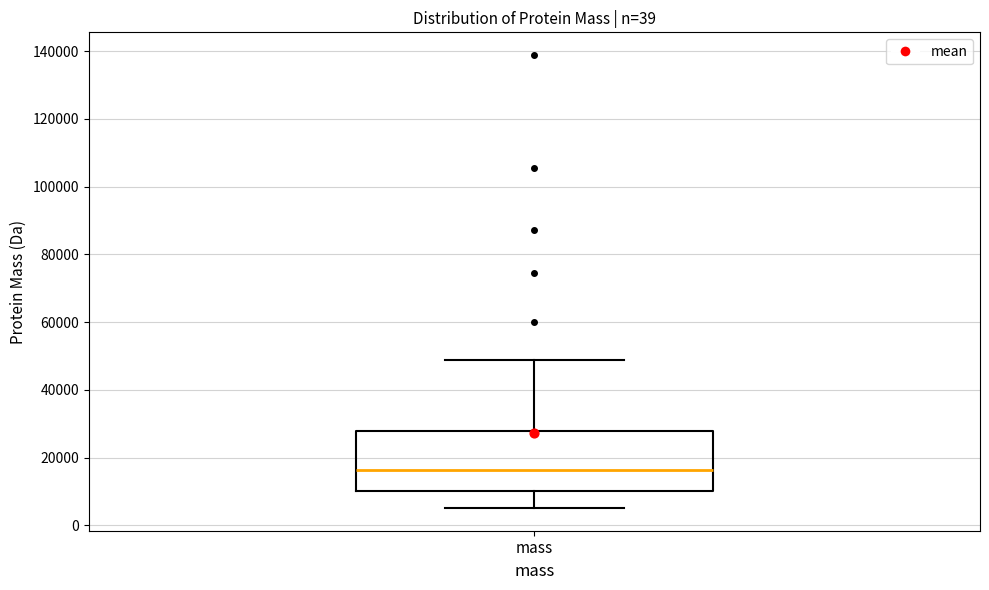

Transcribe this box plot: give where the median line is, the range the box spans, and where the two whiskers end, as read against the y-axis. The values are not printed on the chart, so give them approximately, as read against the axis.

median 16000, box 10000 to 28000, whiskers 6000 to 48000